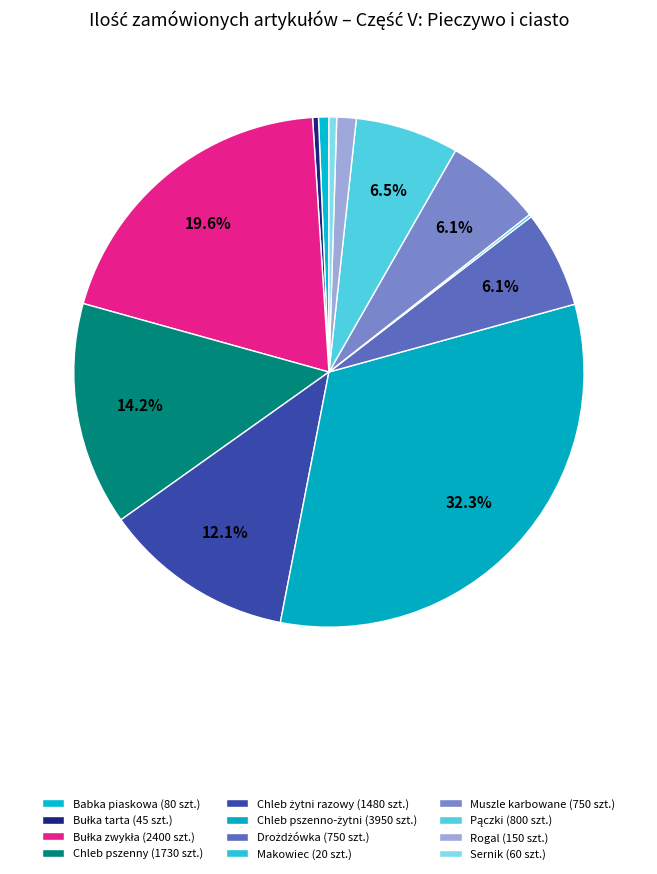

The Pączki (800 szt.) slice represents 7% of the pie. True or false?

True